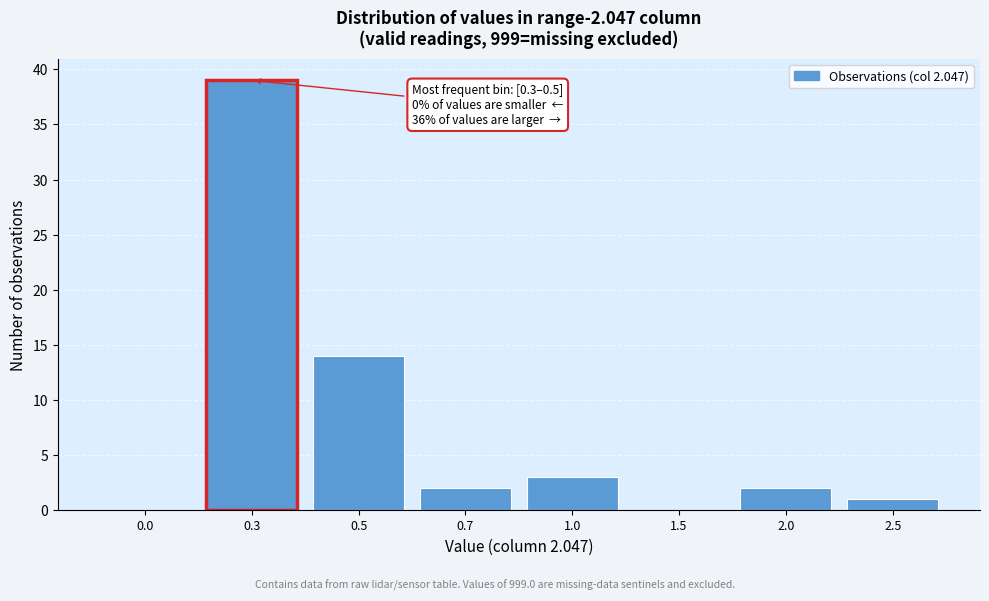

Reading left to right, extract all data points from this chart.

0.0=0	0.3=39	0.5=14	0.7=2	1.0=3	1.5=0	2.0=2	2.5=1